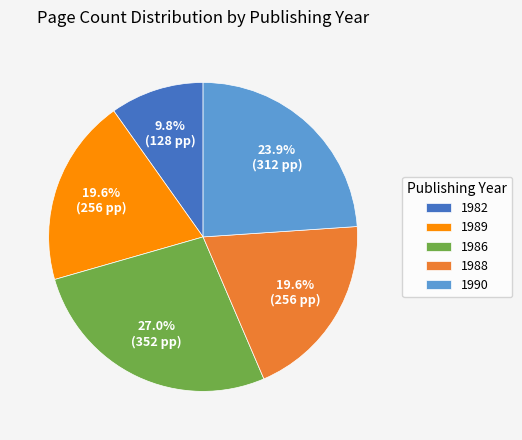

Count the number of slices in the pie.

5